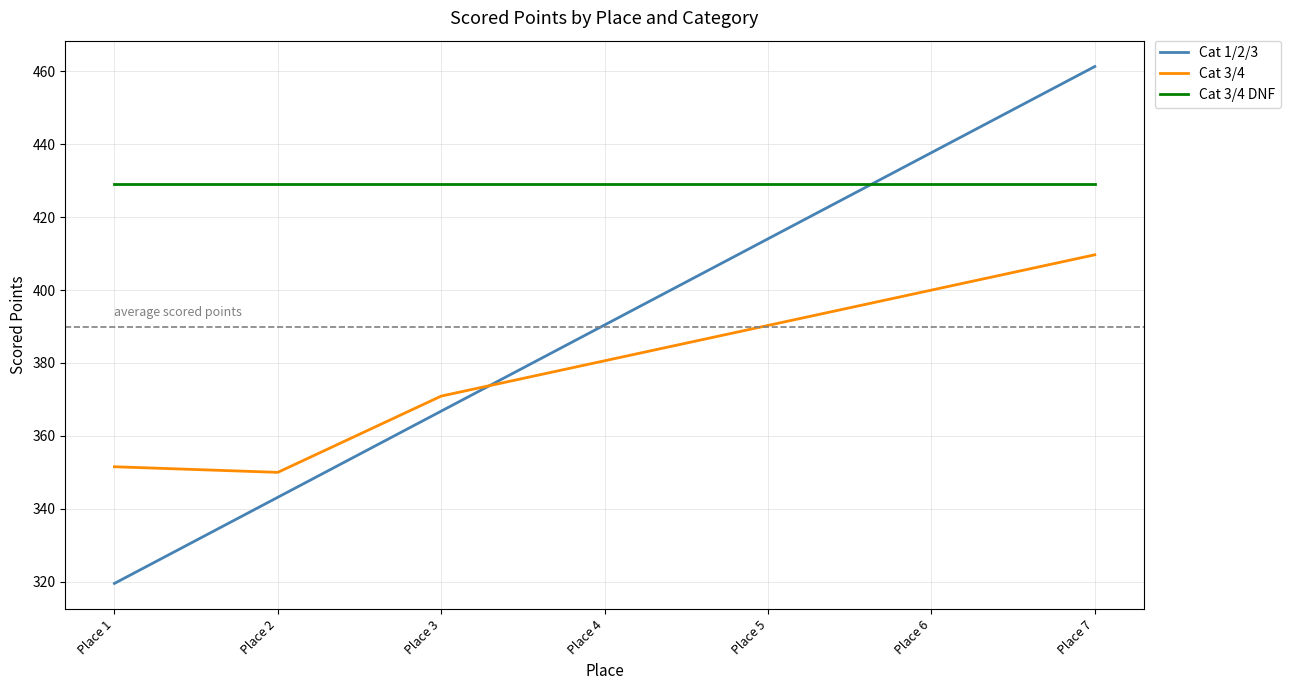

What is the difference between the Cat 3/4 values at Place 3 and Place 2?

20.9